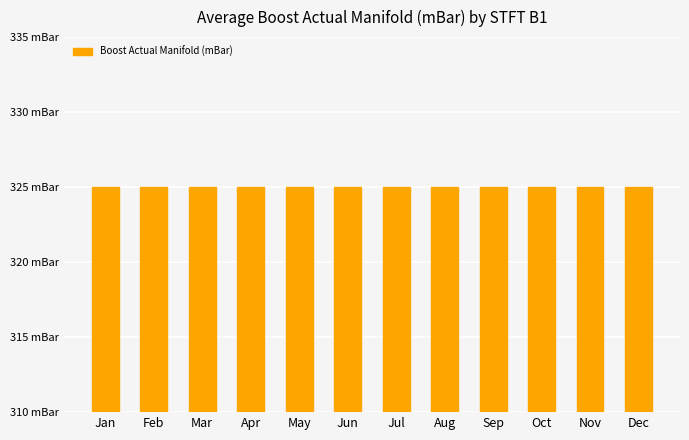

The Boost Actual Manifold (mBar) series shows 325.0 at 2. True or false?

True